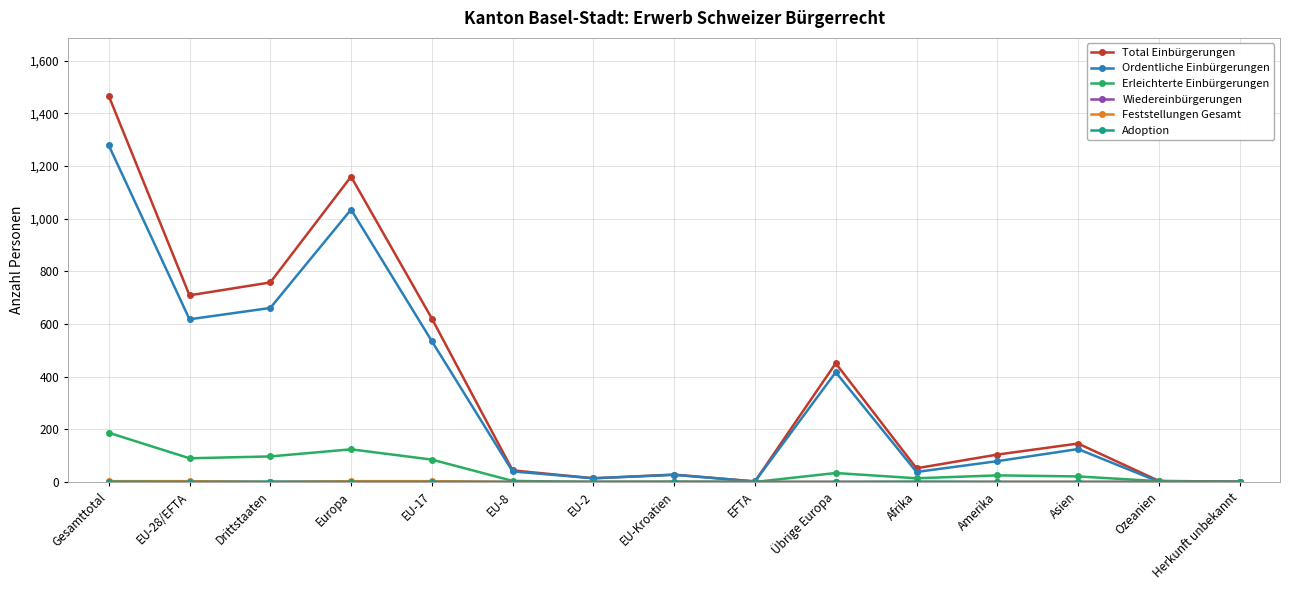

Which series has the largest range (max minus min)?

Total Einbürgerungen